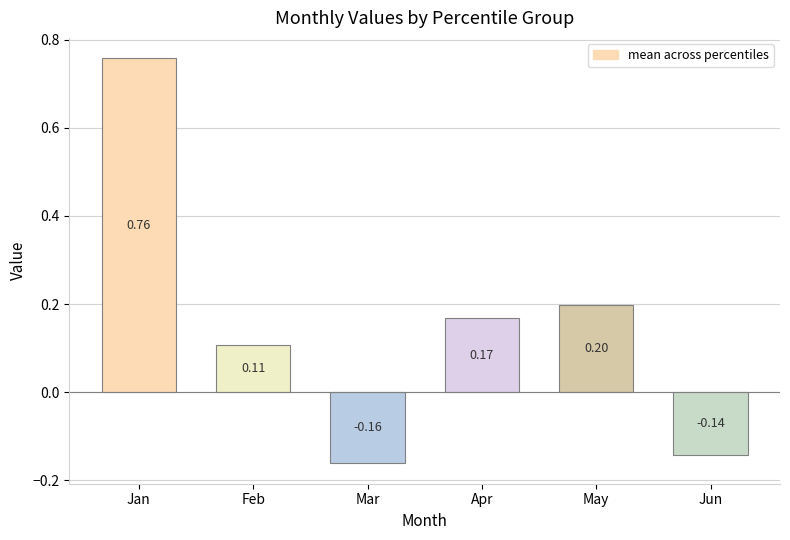

Which has a higher value, May or Apr?

May